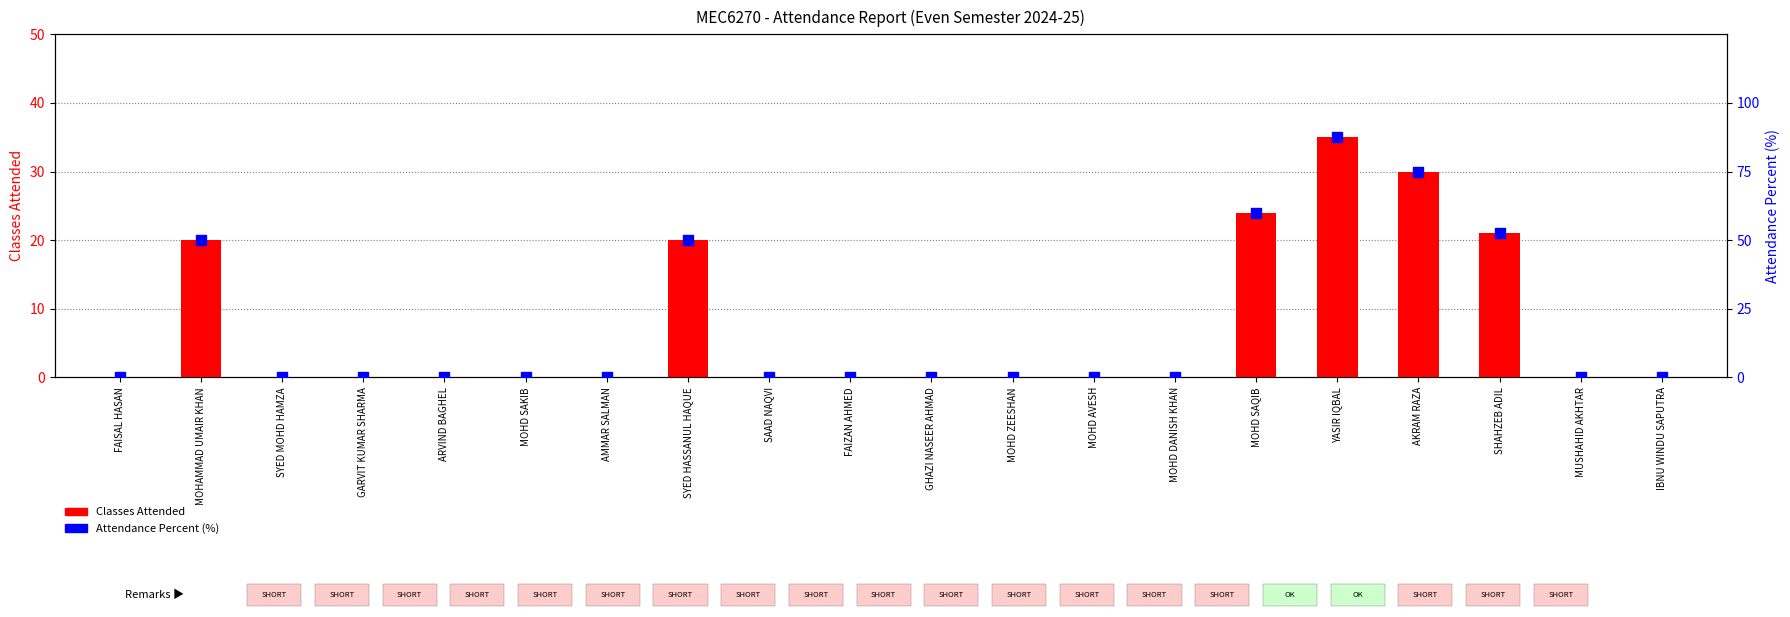

Which series reaches the minimum Y coordinate?

Classes Attended